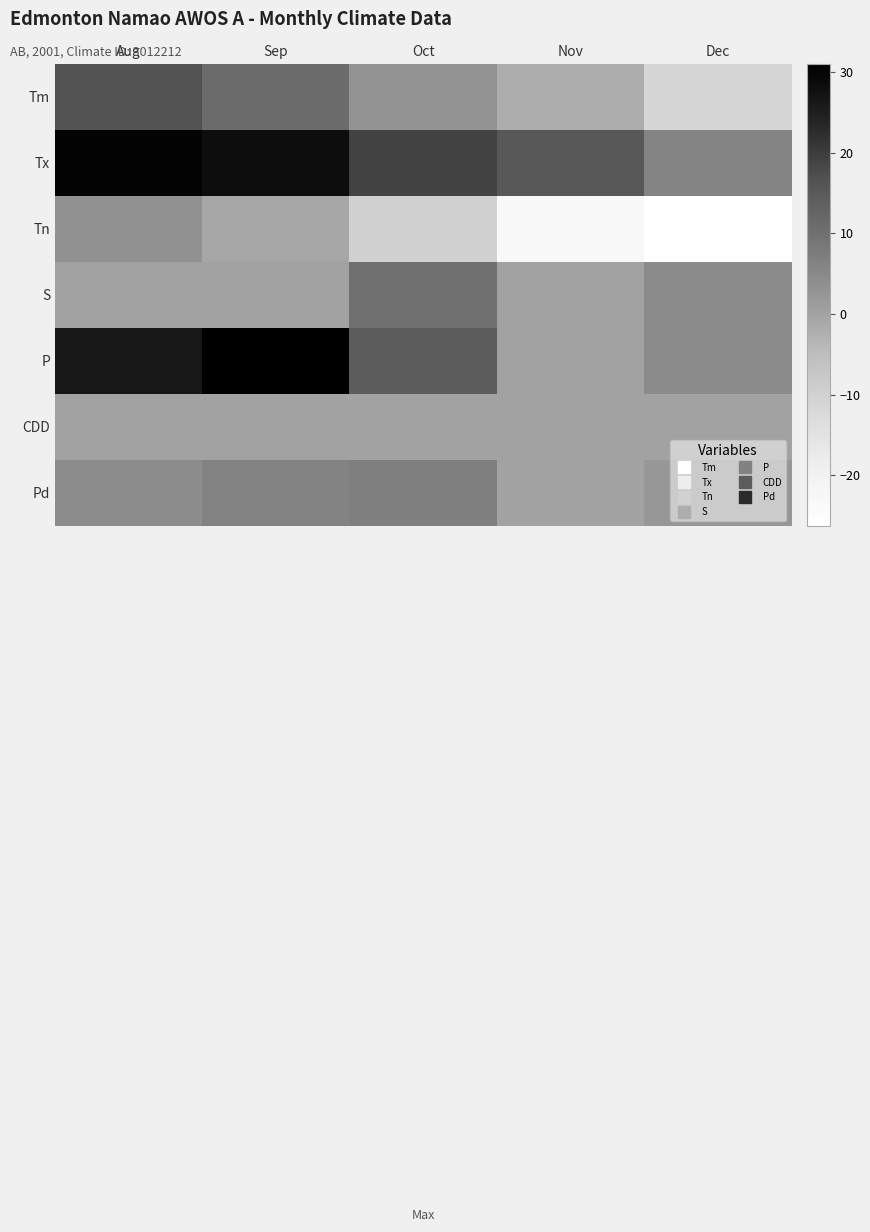

Reading right to left, what are all the values shown in this chart?

Tm: Dec=-11.3	Nov=-2.1	Oct=2.9	Sep=11.1	Aug=16.5
Tx: Dec=5.8	Nov=15.3	Oct=19.0	Sep=28.2	Aug=30.3
Tn: Dec=-26.3	Nov=-23.2	Oct=-9.8	Sep=-0.9	Aug=3.3
S: Dec=4.4	Nov=0.0	Oct=10.1	Sep=0.0	Aug=0.0
P: Dec=4.4	Nov=0.0	Oct=14.3	Sep=31.0	Aug=26.5
CDD: Dec=0.0	Nov=0.0	Oct=0.0	Sep=0.0	Aug=0.0
Pd: Dec=2.0	Nov=0.0	Oct=7.0	Sep=6.0	Aug=4.0